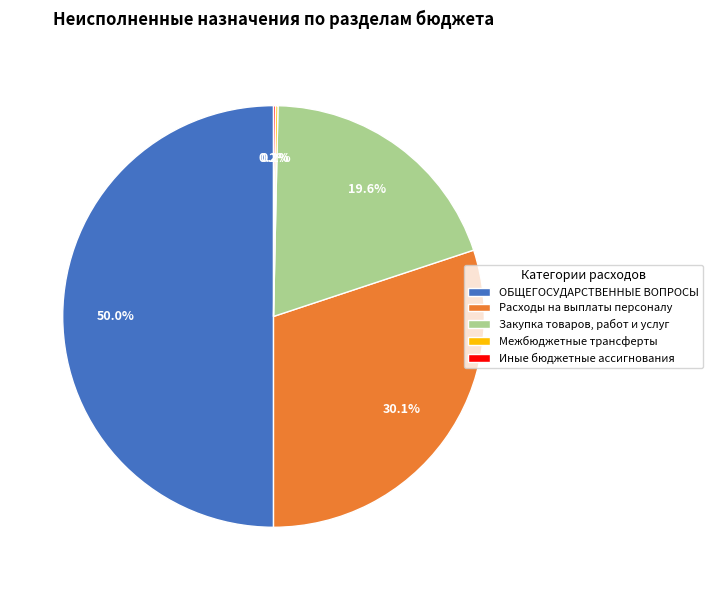

Which category has the biggest portion of the pie?

ОБЩЕГОСУДАРСТВЕННЫЕ ВОПРОСЫ